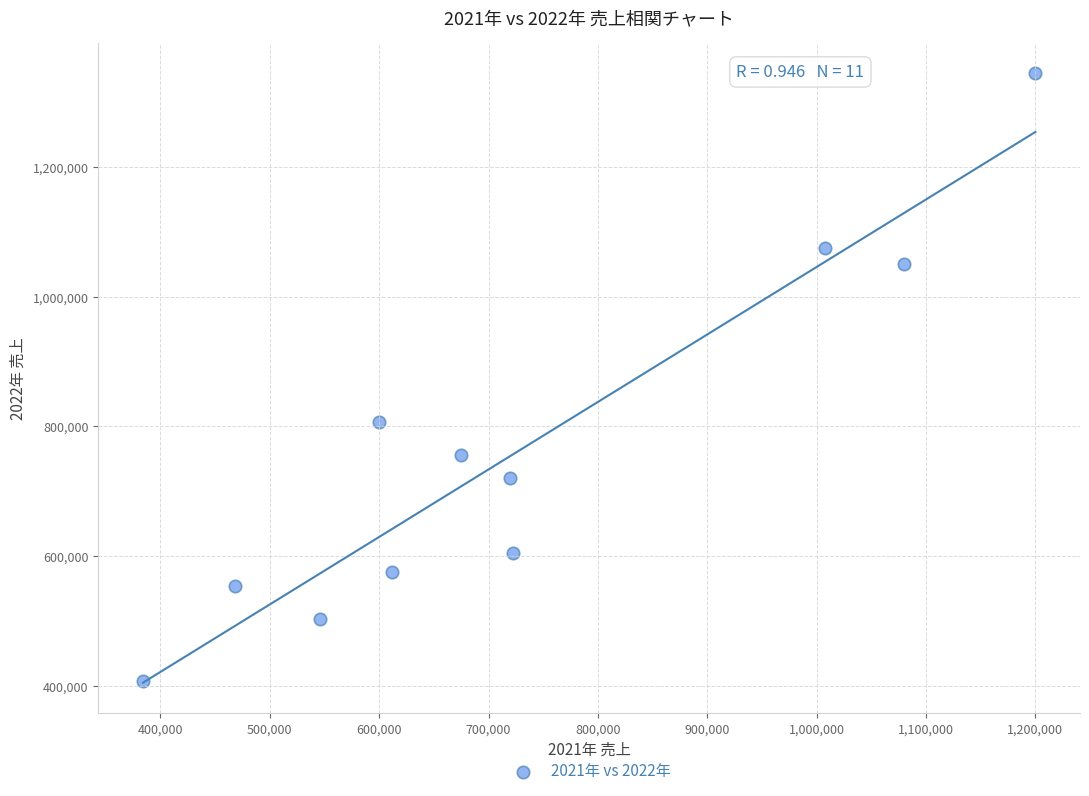

What is the average Y value?

763527